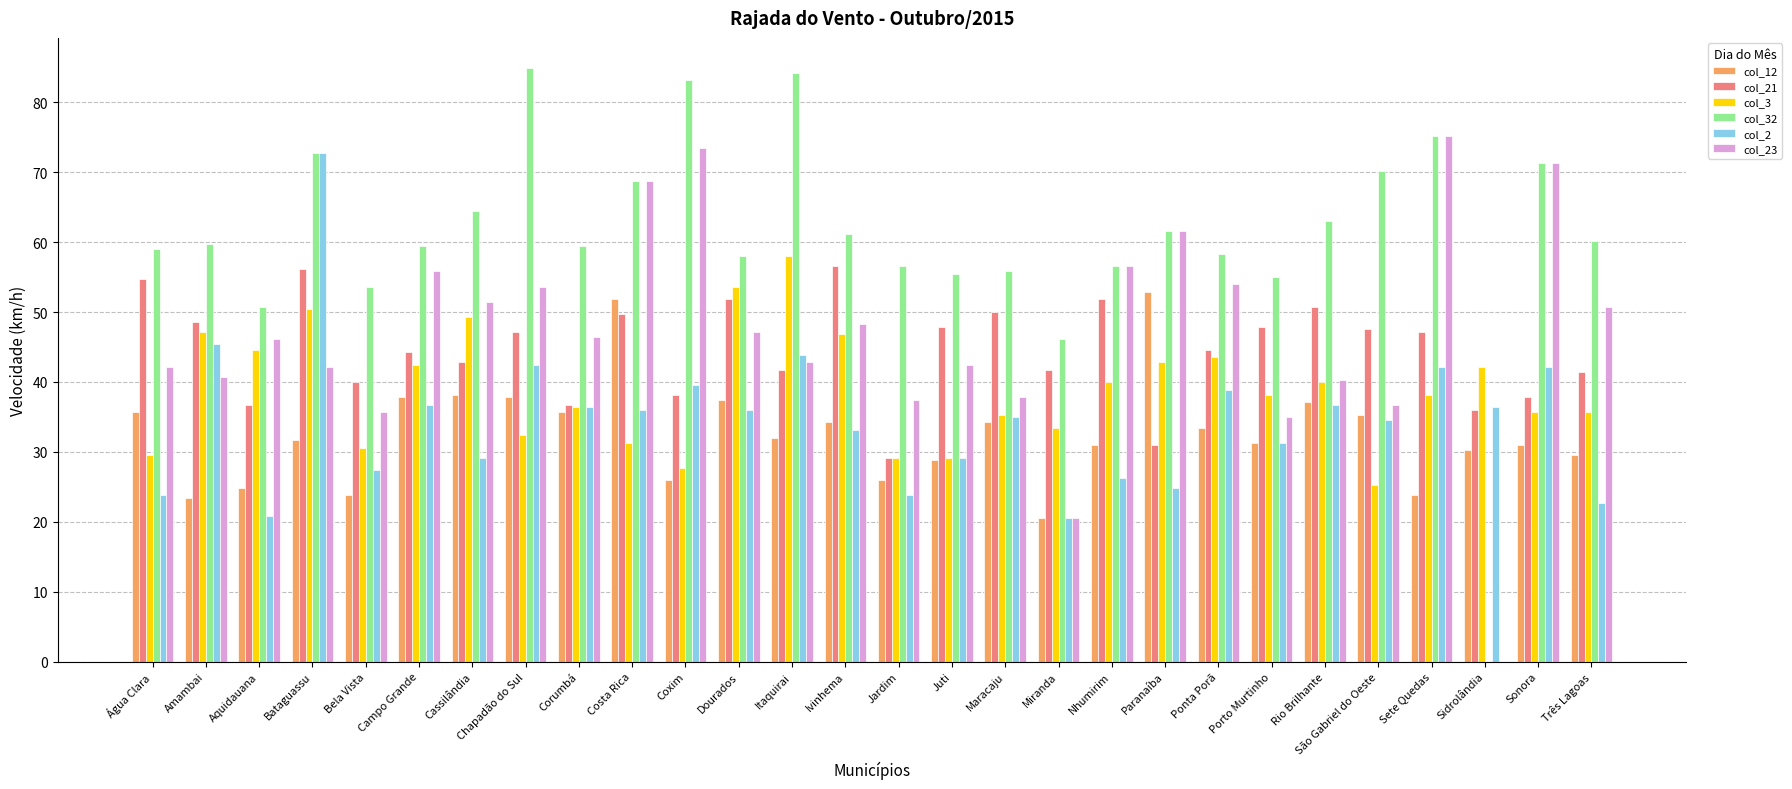

Which series changed the most between Maracaju and Miranda?

col_23